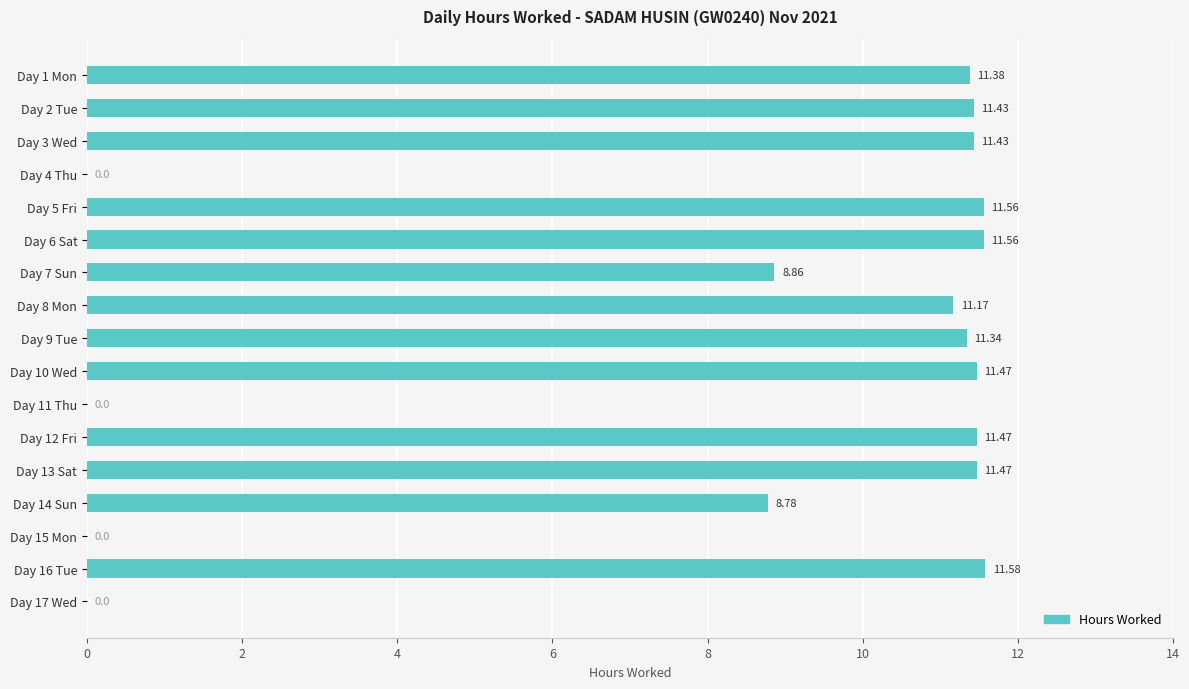

Where is the data nearest to the value 5?

Day 14 Sun